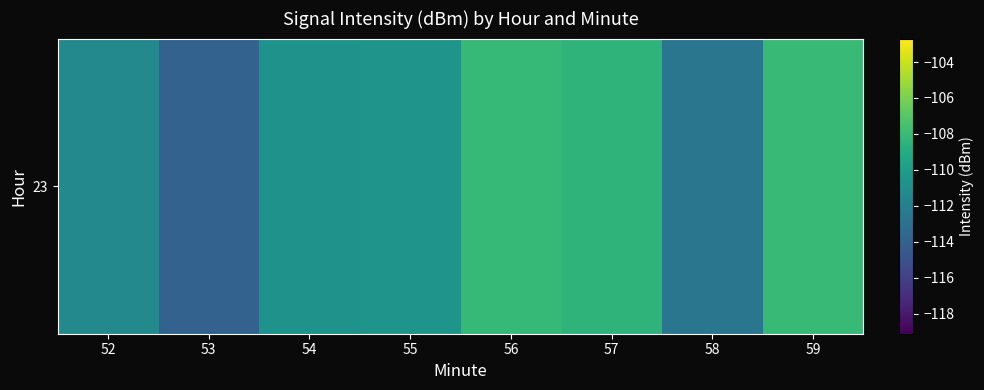

What is the difference between the second highest and minimum values?

5.8